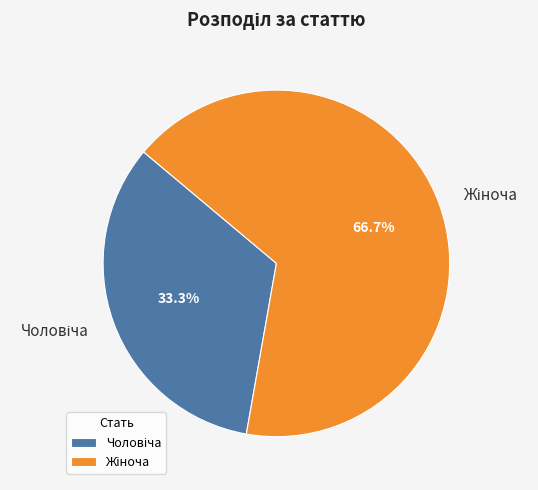

To the nearest percent, what is the average slice percentage?

50%